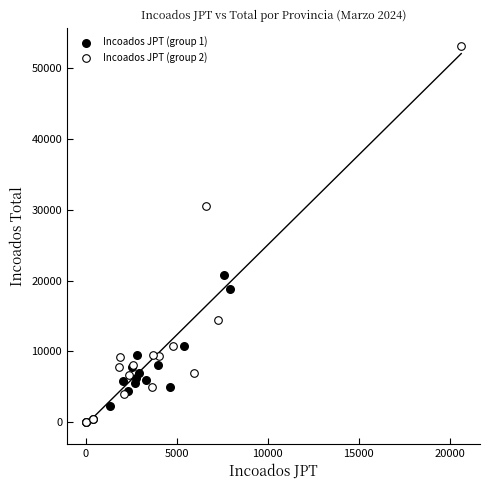

Which series contains the highest Y value?

Incoados JPT (group 2)